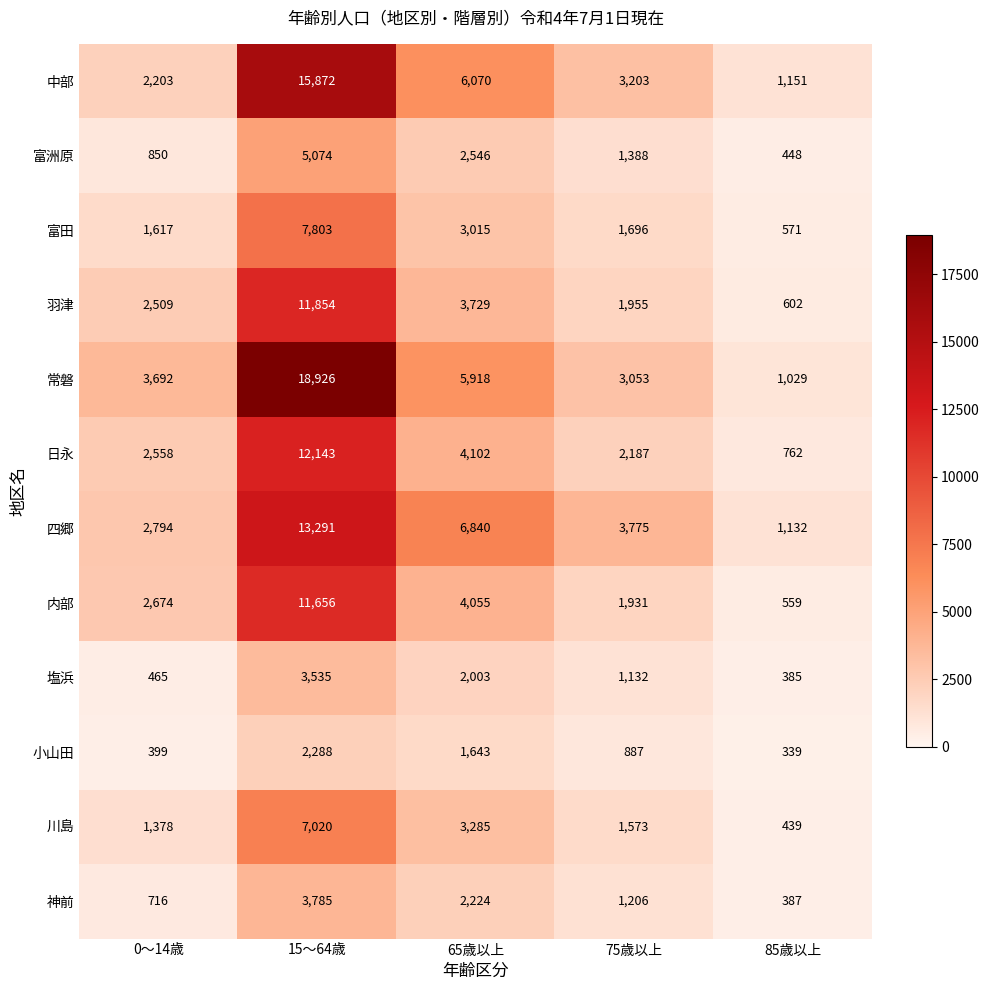

The value of 塩浜 at 65歳以上 is 1260. True or false?

False